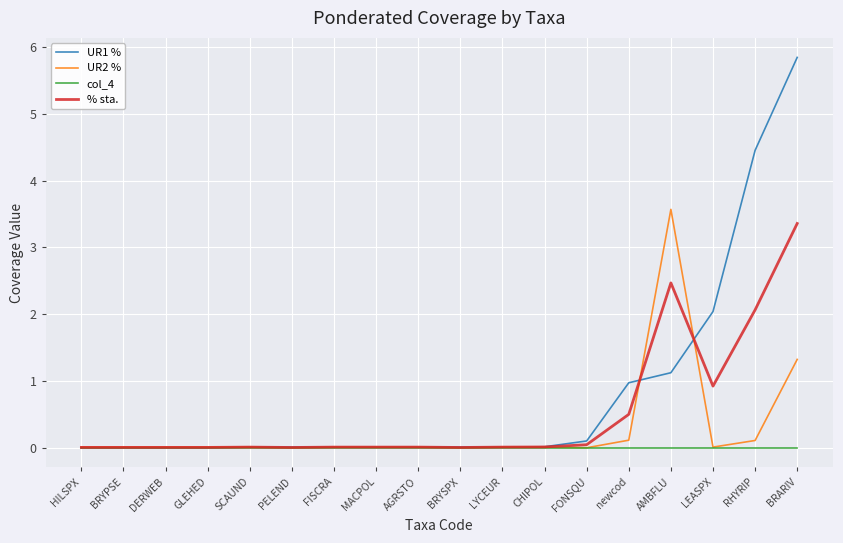

What is the total value across all series at AMBFLU?

7.2